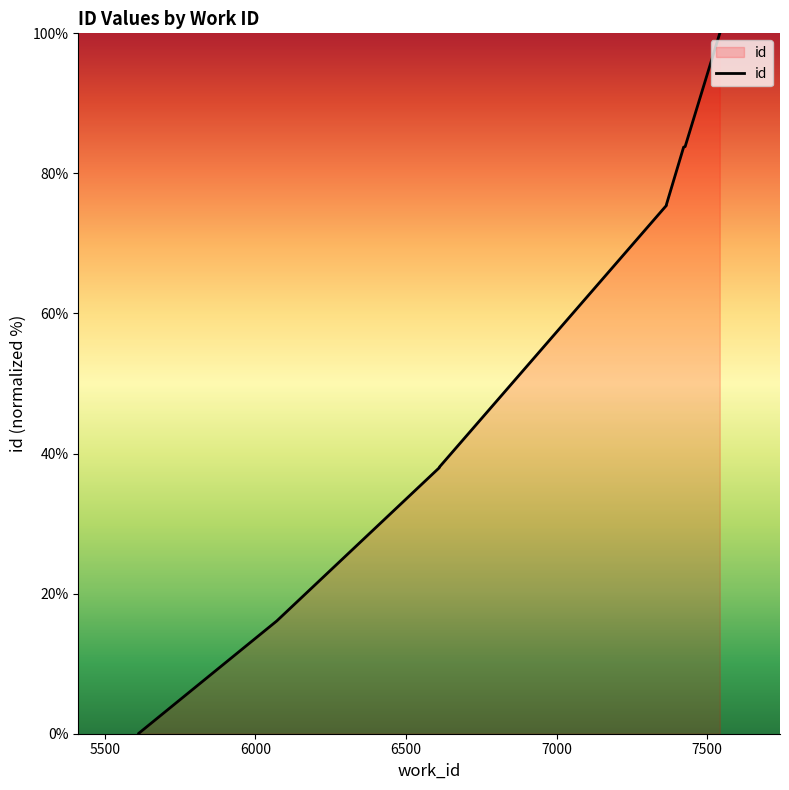

True or false: there are more than 2 points higher than both neighbors.

False